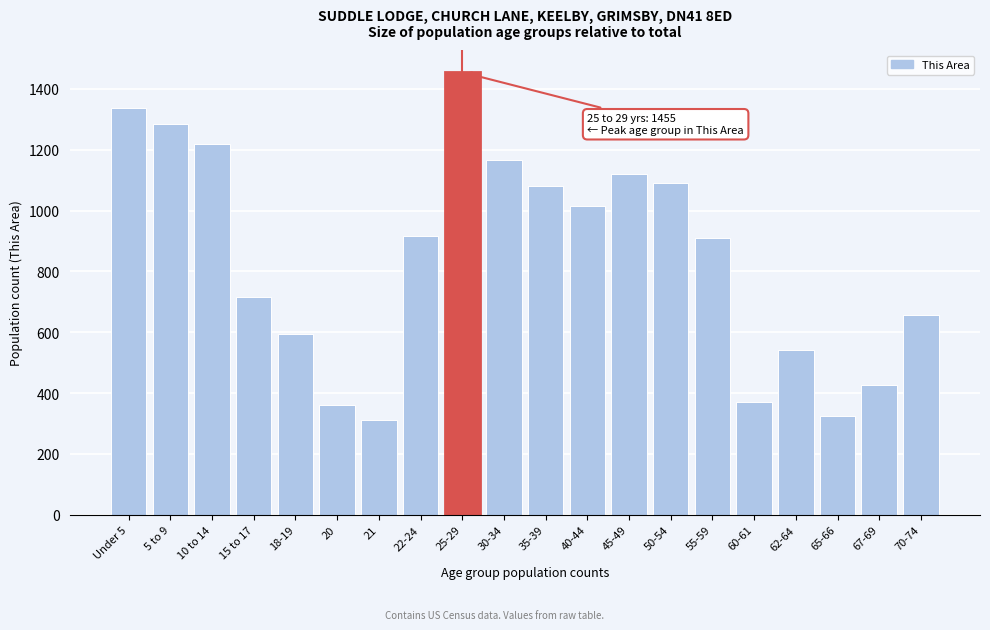

Reading right to left, extract all data points from this chart.

657	426	326	542	370	911	1091	1119	1015	1080	1165	1455	918	310	362	595	717	1220	1285	1337